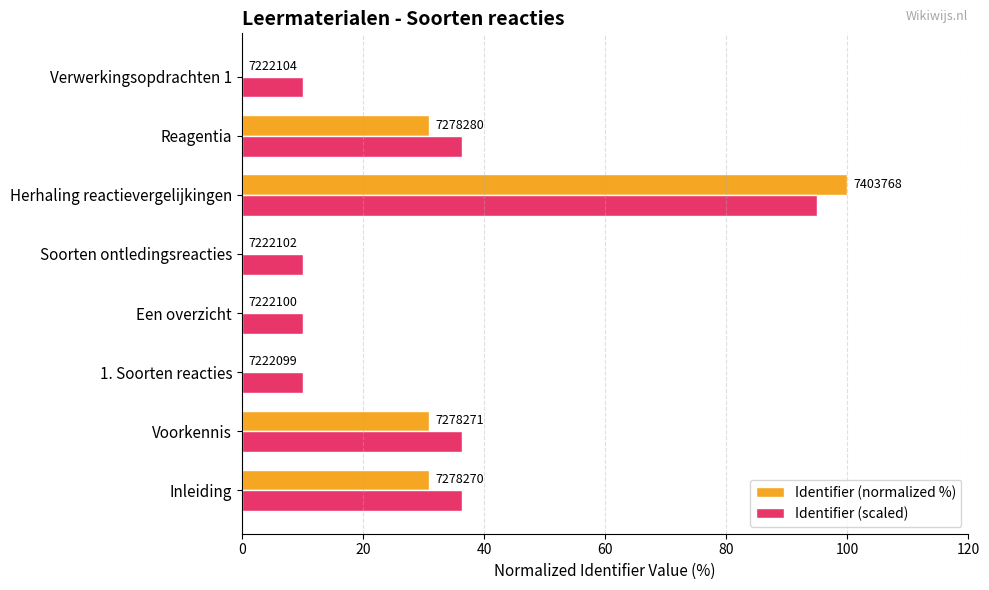

Rank the series by their maximum value, from lowest to highest.

Identifier (scaled), Identifier (normalized %)